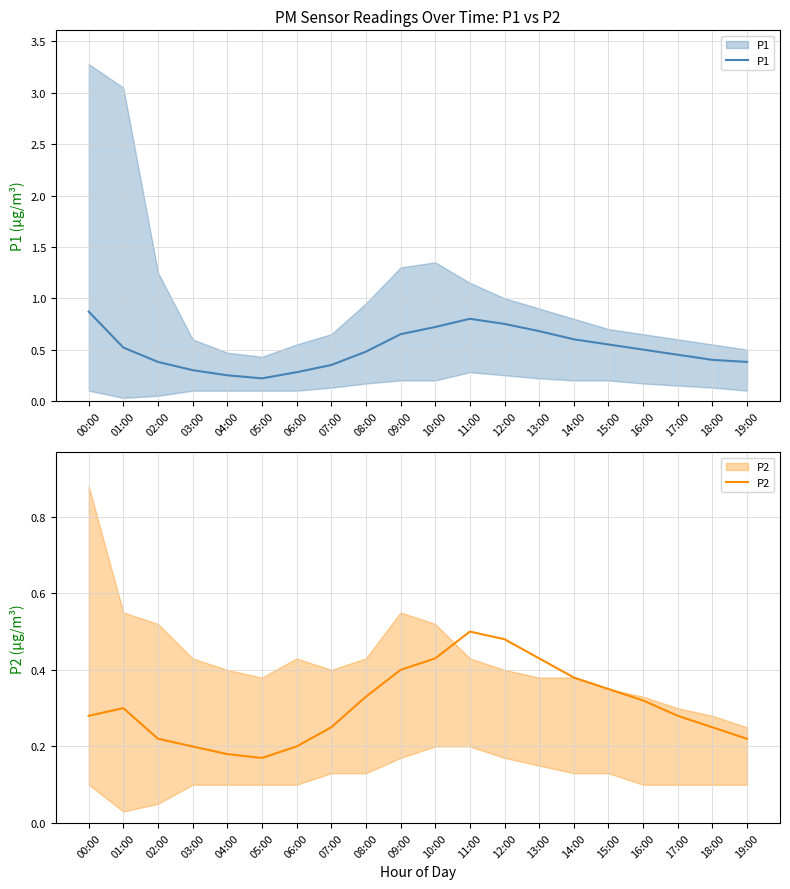

What is the total value across all series at 18:00?

0.7